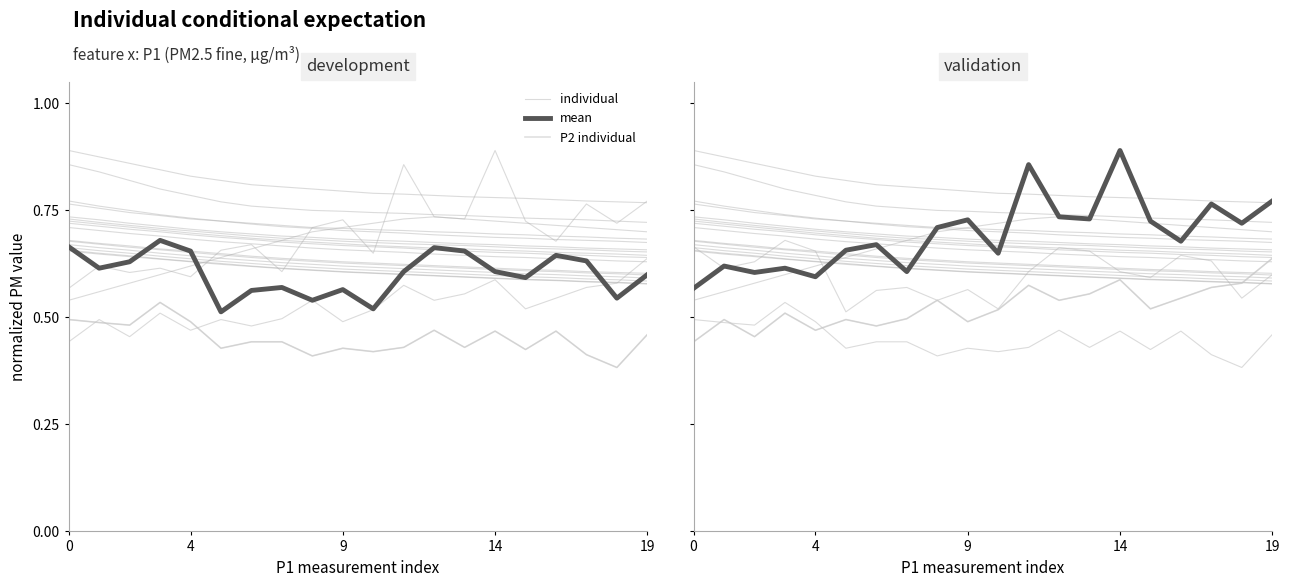

What is the spread (max minus min) of values at 4?

0.2